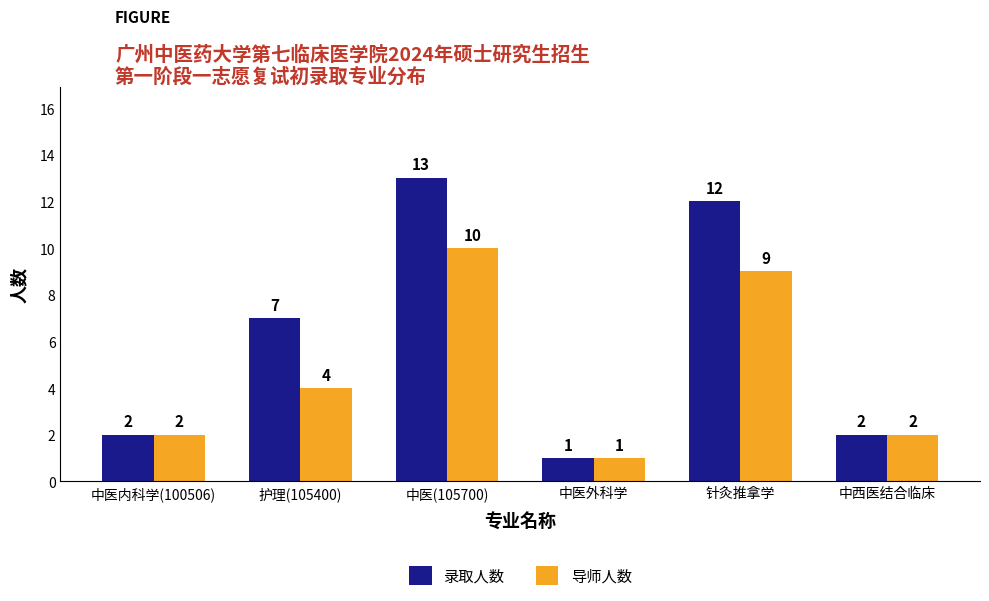

At which label is 录取人数 closest to 7?

护理(105400)